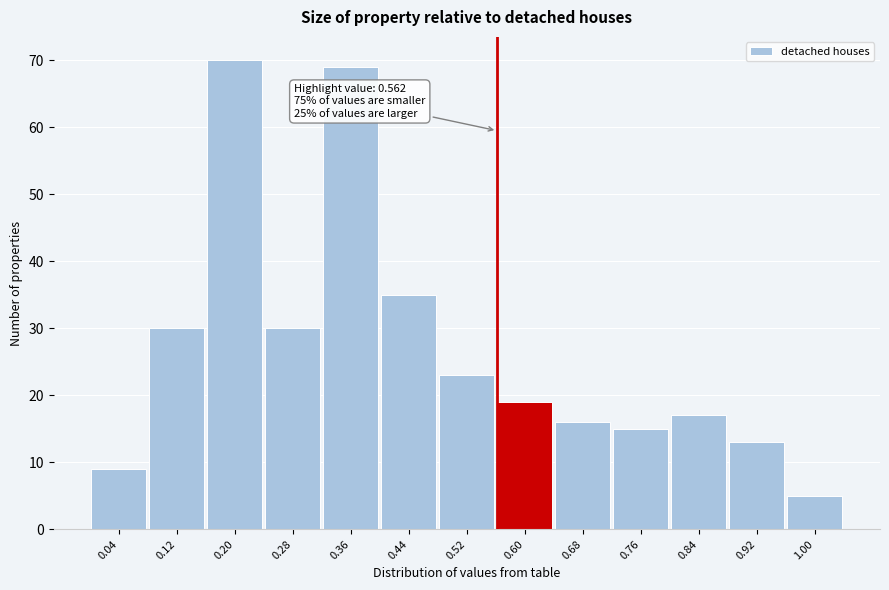

Over which range of the x-axis is the bar tallest?

0.16 to 0.24